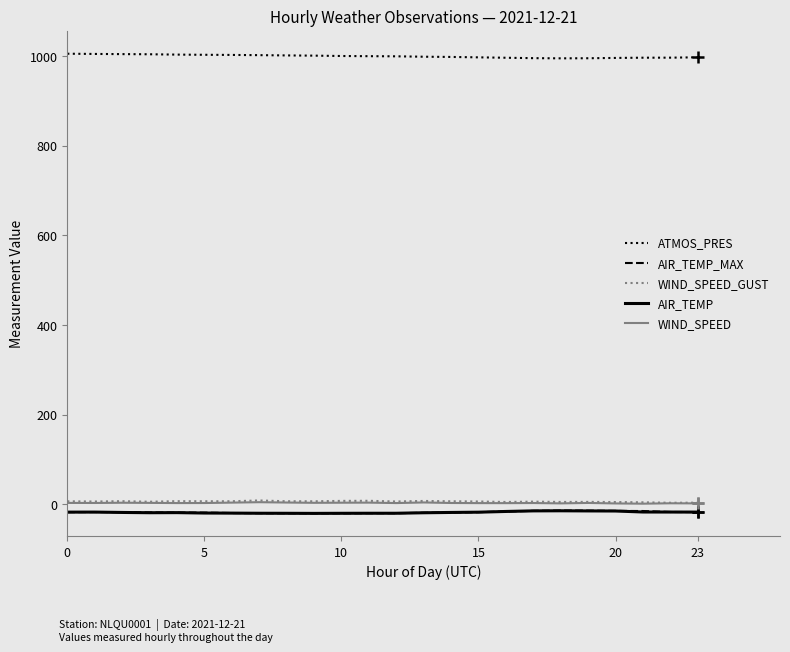

What is the greatest value displayed?

1005.0